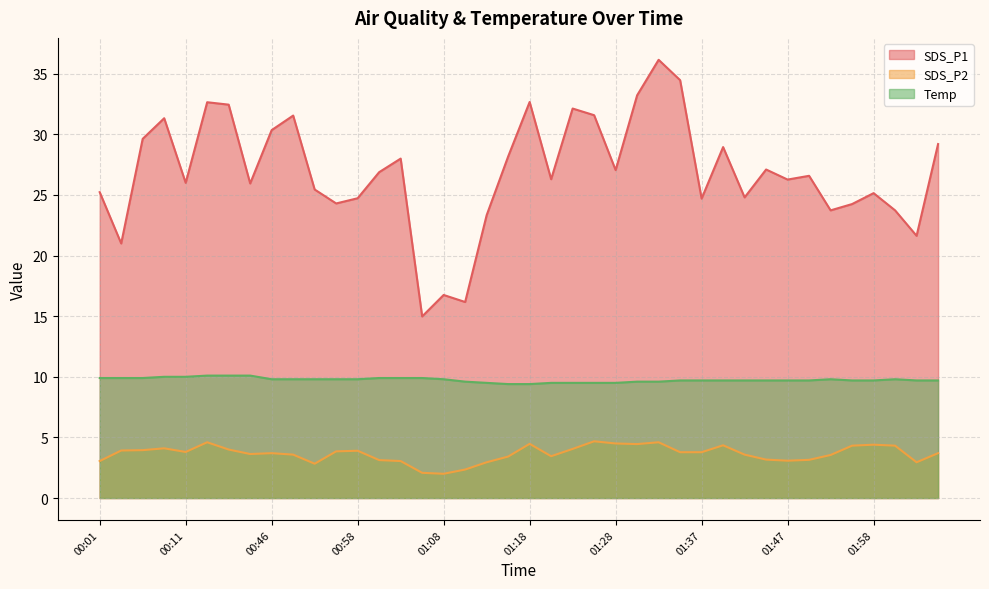

The Temp series shows 10.0 at 00:11. True or false?

True